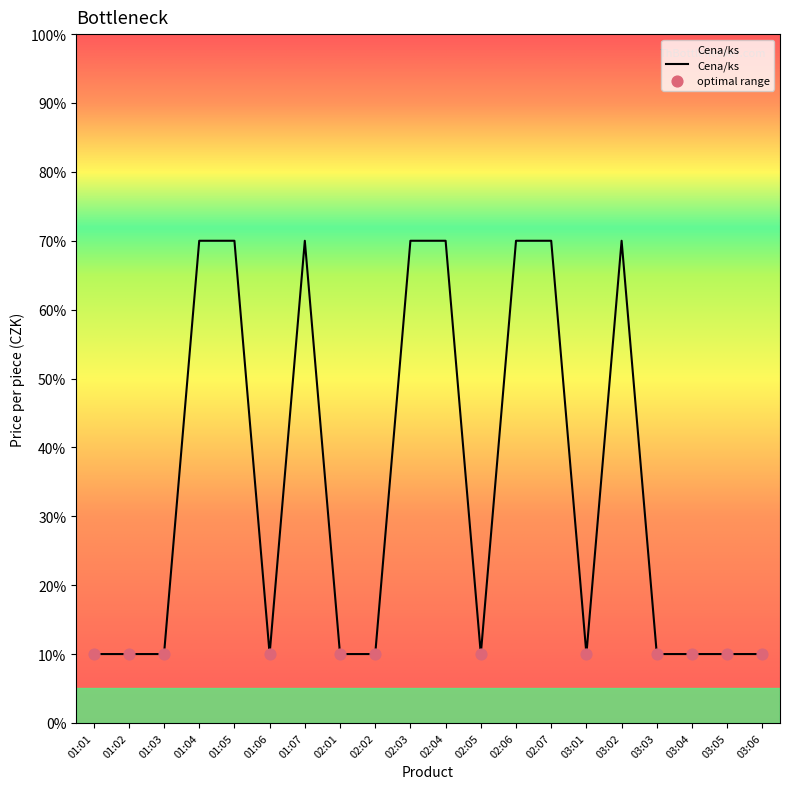

Approximately how many times larger is the value at 01:07 compared to 01:01?

7.0